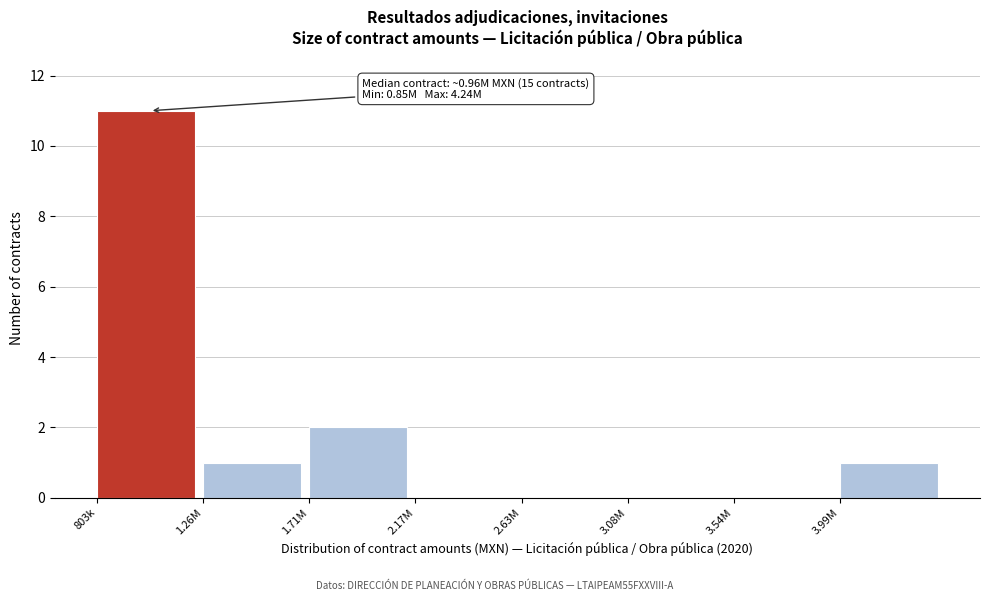

Reading left to right, transcribe all the data shown in this chart.

803k=11	1.26M=1	1.71M=2	2.17M=0	2.63M=0	3.08M=0	3.54M=0	3.99M=1